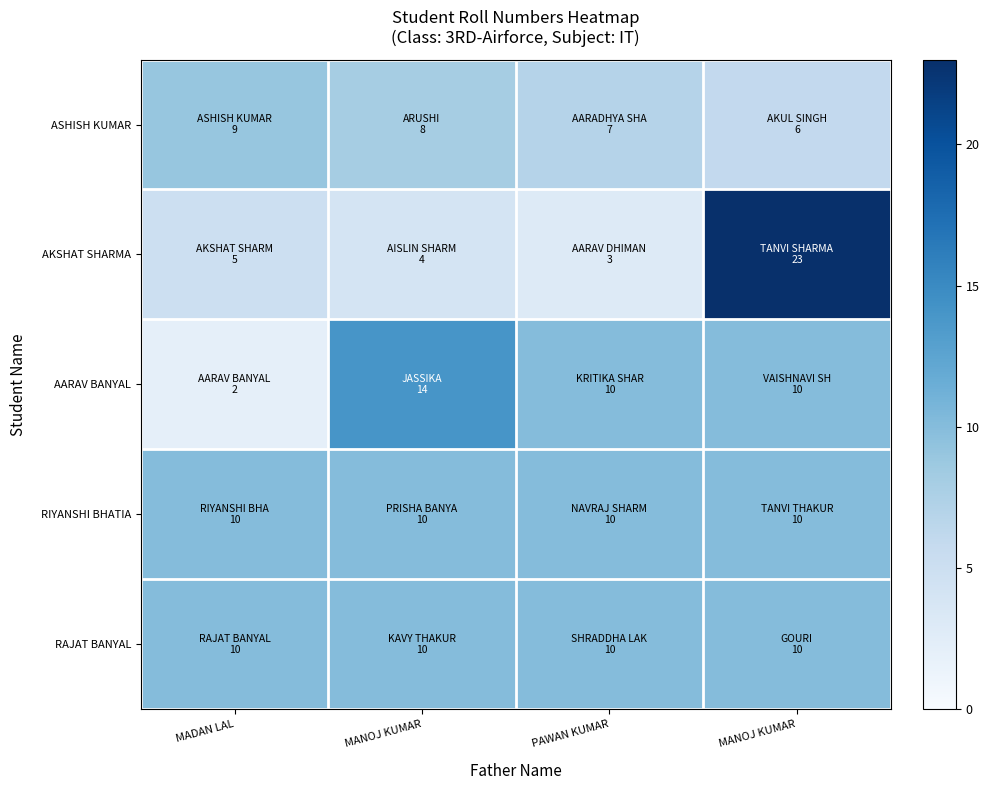

Reading left to right, what are all the values shown in this chart?

ASHISH KUMAR: MADAN LAL=9	MANOJ KUMAR=8	PAWAN KUMAR=7	MANOJ KUMAR=6
AKSHAT SHARMA: MADAN LAL=5	MANOJ KUMAR=4	PAWAN KUMAR=3	MANOJ KUMAR=23
AARAV BANYAL: MADAN LAL=2	MANOJ KUMAR=14	PAWAN KUMAR=10	MANOJ KUMAR=10
RIYANSHI BHATIA: MADAN LAL=10	MANOJ KUMAR=10	PAWAN KUMAR=10	MANOJ KUMAR=10
RAJAT BANYAL: MADAN LAL=10	MANOJ KUMAR=10	PAWAN KUMAR=10	MANOJ KUMAR=10